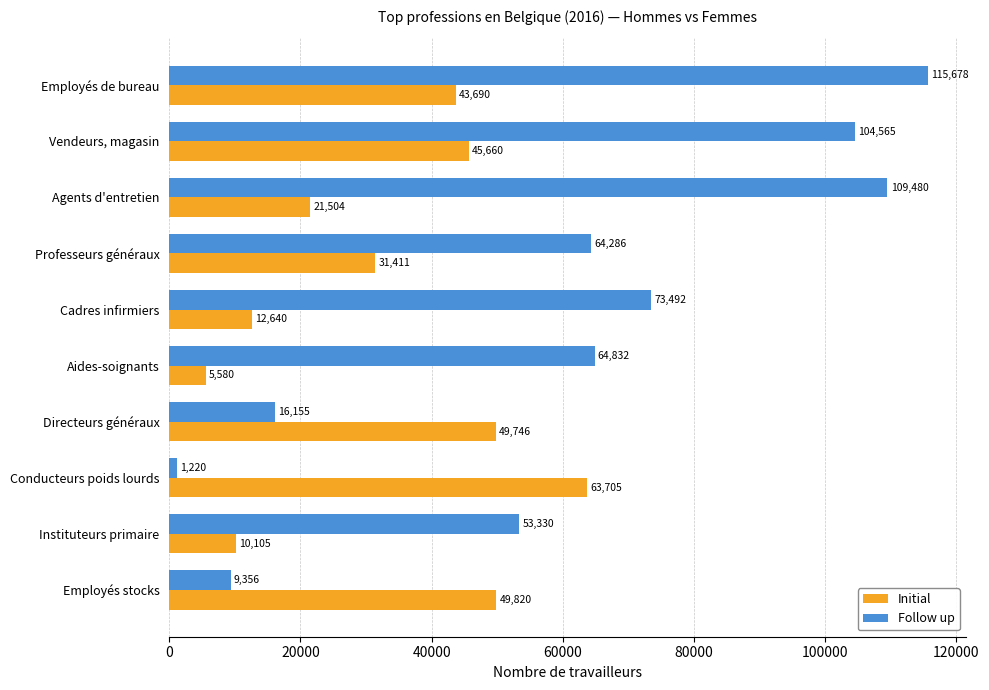

The Follow up series shows 85623 at Instituteurs primaire. True or false?

False